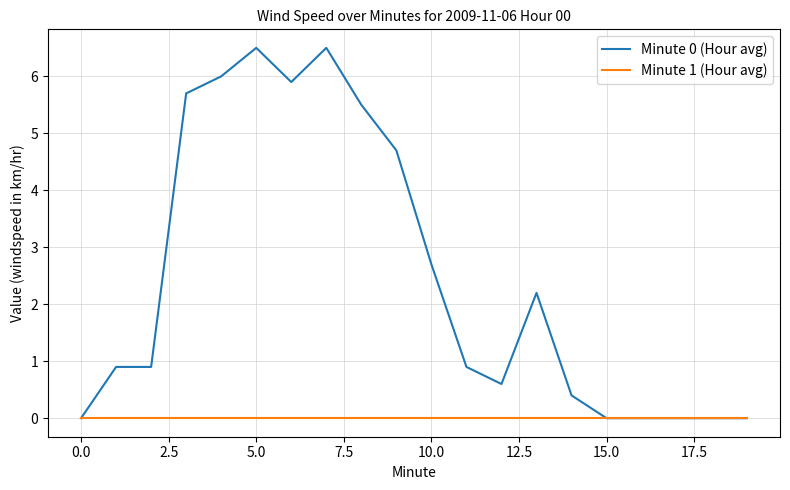

Rank the series by their average value, from highest to lowest.

Minute 0 (Hour avg), Minute 1 (Hour avg)